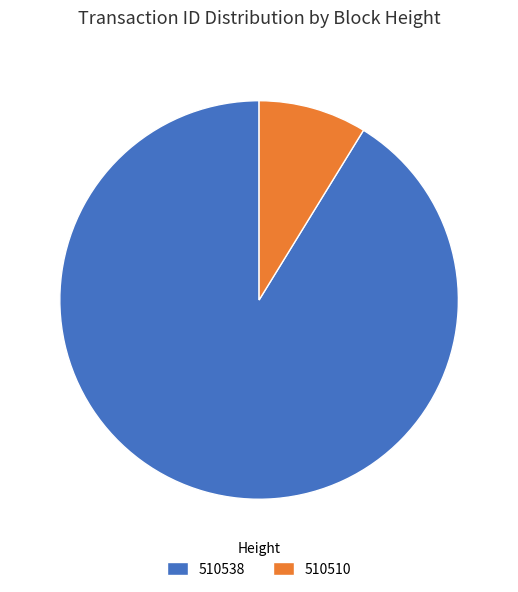

Combined, do 510538 and 510510 account for over 50%?

Yes